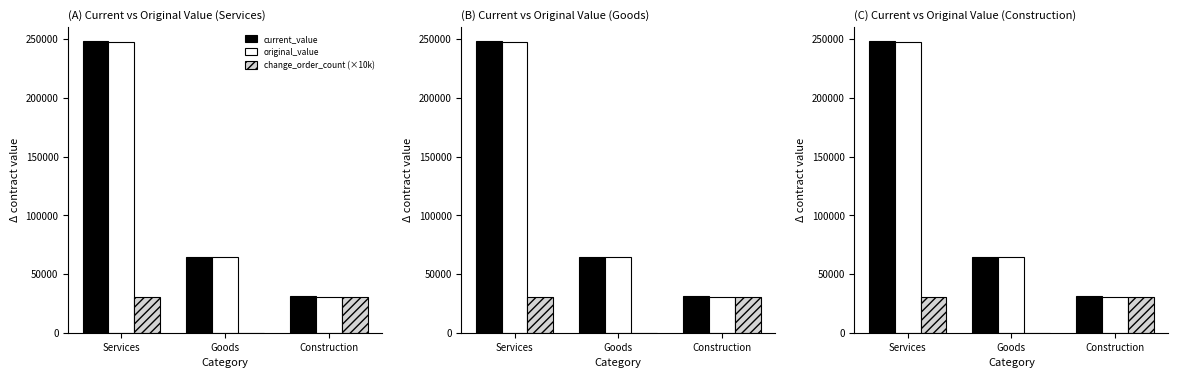

What is the average value of the current_value series?

114421.4